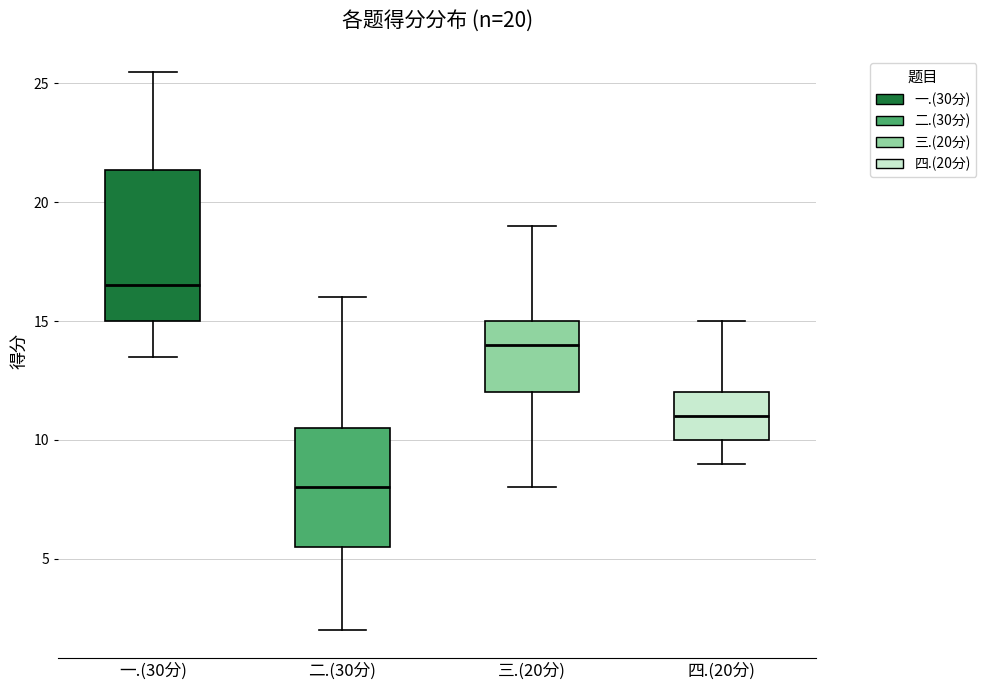

Which box has the highest median line?

一.(30分)